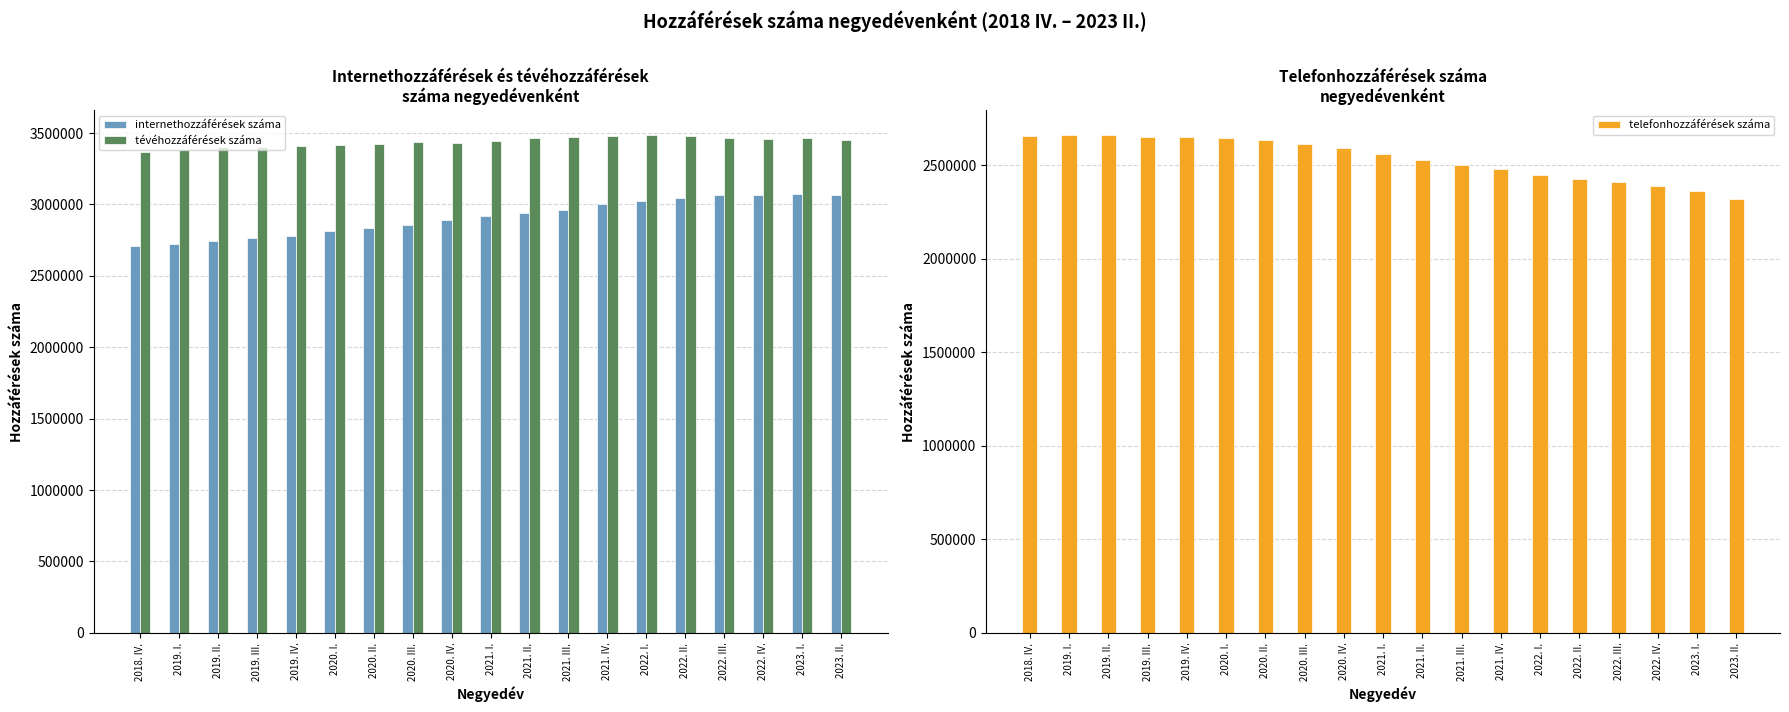

Between 2020. III. and 2023. I., which series saw the biggest shift?

telefonhozzáférések száma